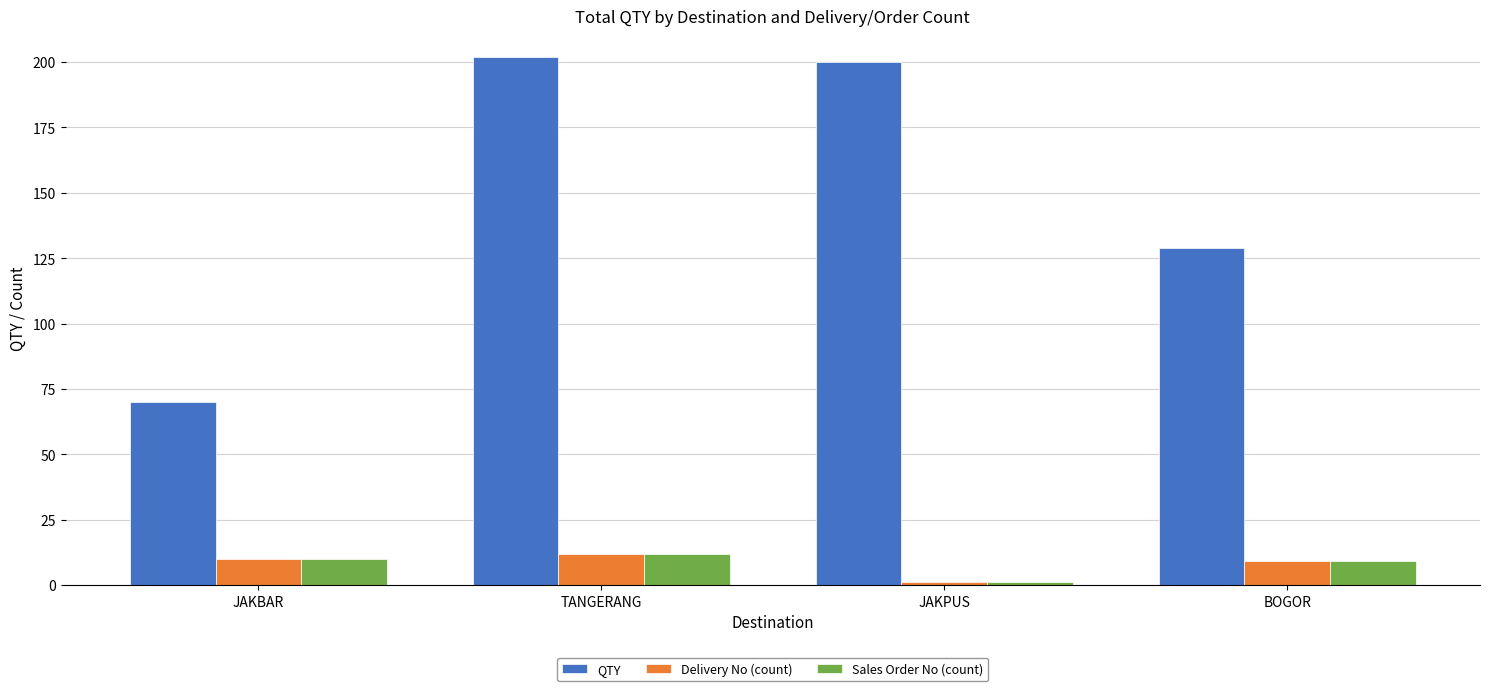

At which category is the sum across all series the highest?

TANGERANG